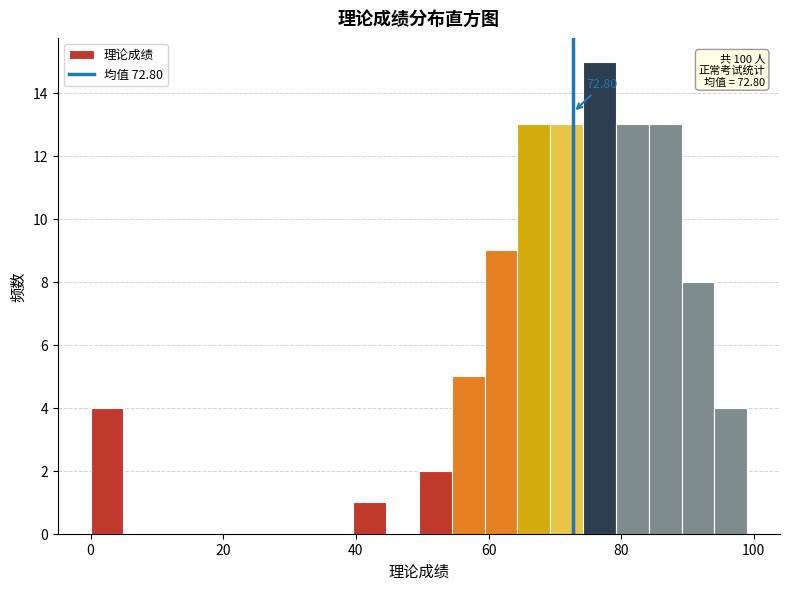

Around what value on the x-axis is the tallest bar? Give the approximate position of its centre, as read against the axis.

76